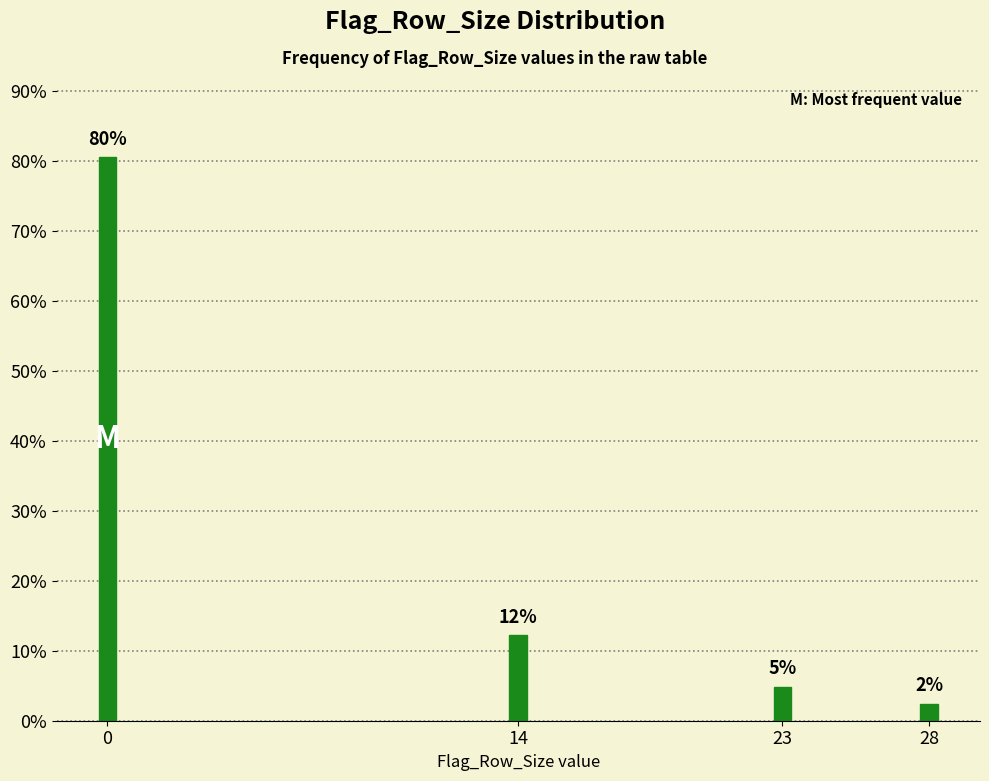

Does the chart contain any negative values?

No